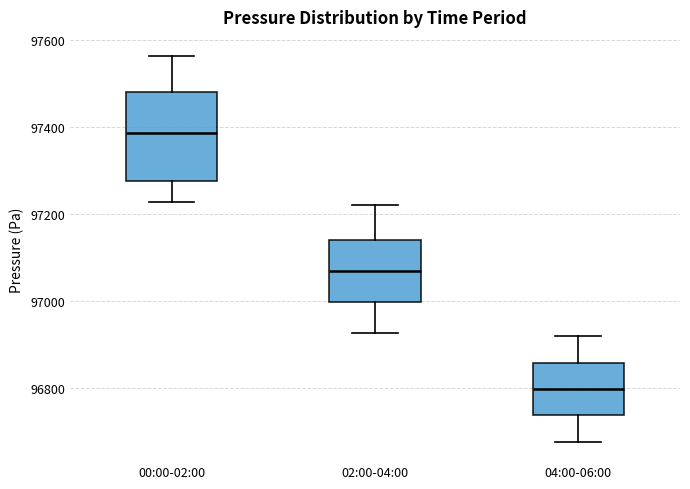

Which box is the tallest, from its lower edge to its upper edge?

00:00-02:00